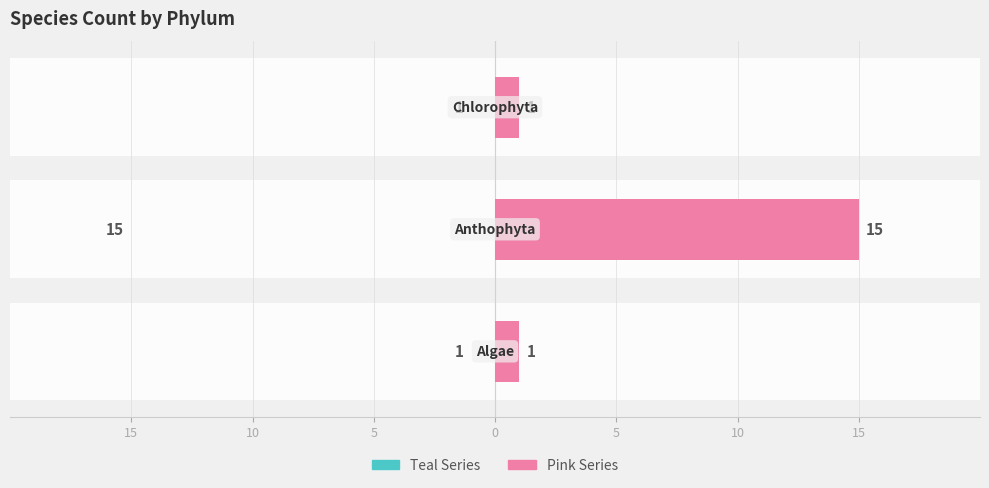

Which has a higher value, 15 or 5?

15